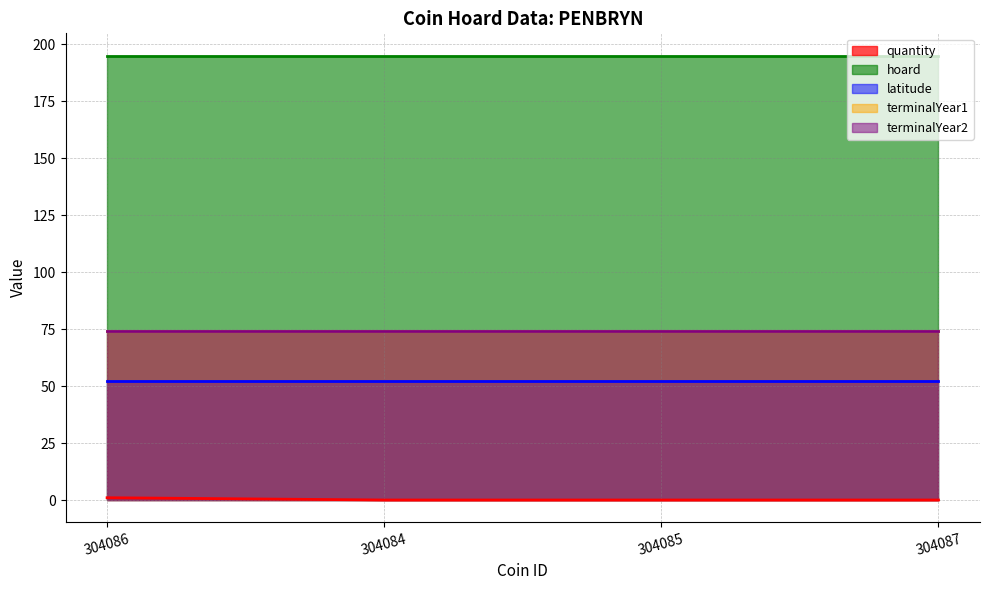

What value does the hoard series have at 304087?

195.0